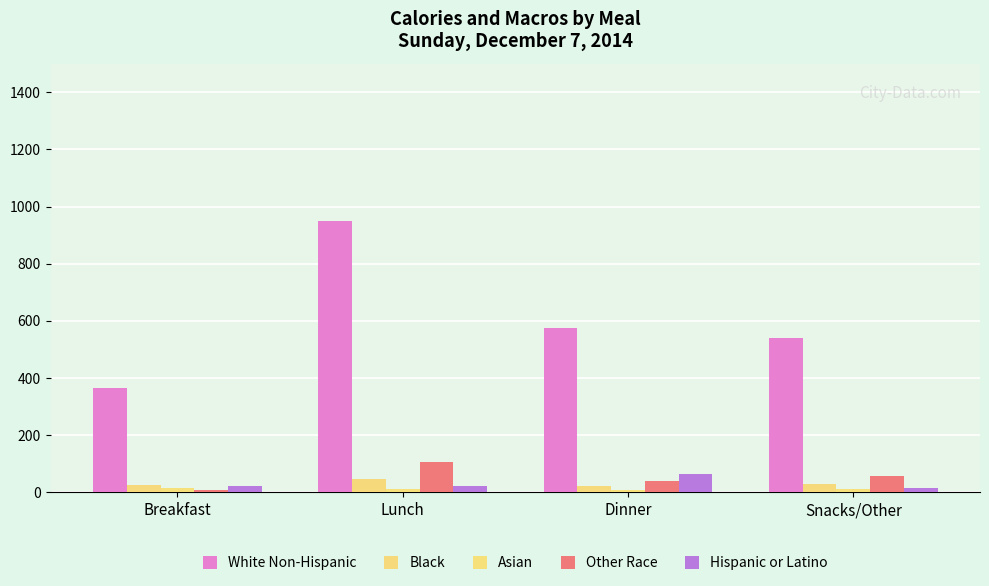

What is the maximum value shown in the chart?

950